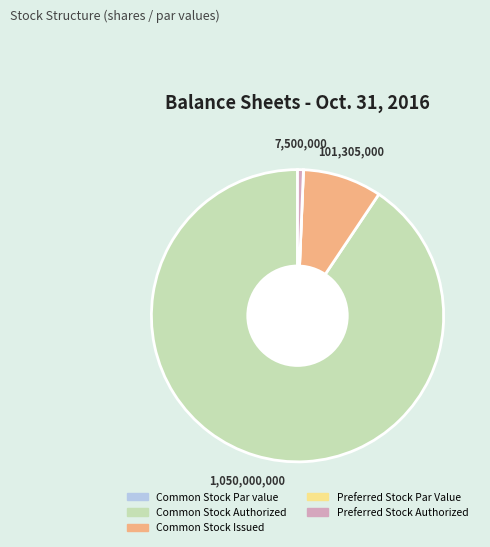

The Common Stock Authorized slice represents 91% of the pie. True or false?

True